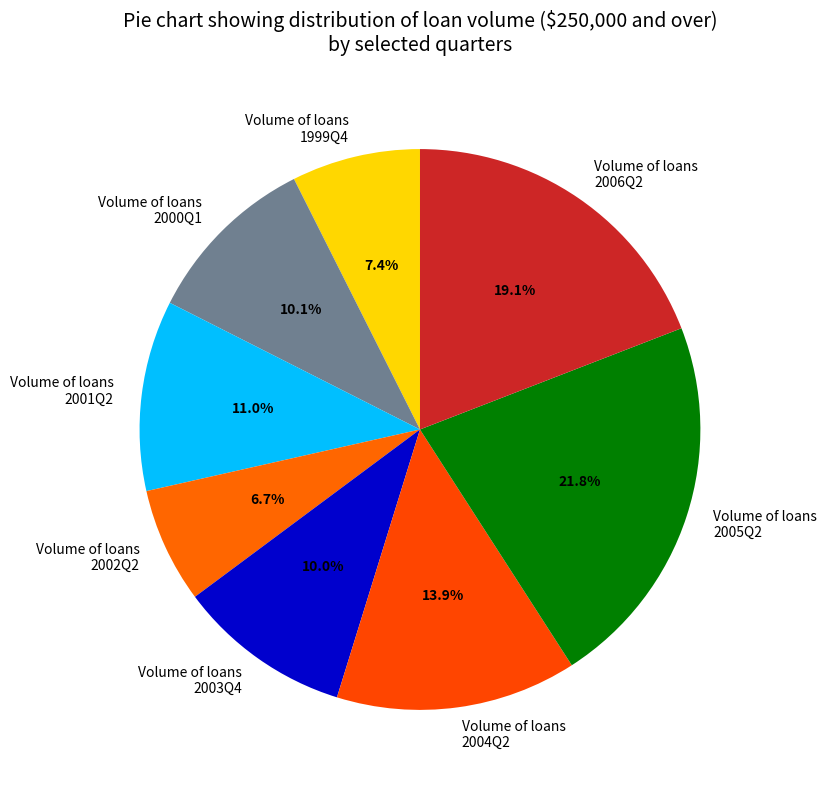

What percentage is NOT represented by Volume of loans 1999Q4?

92.6%